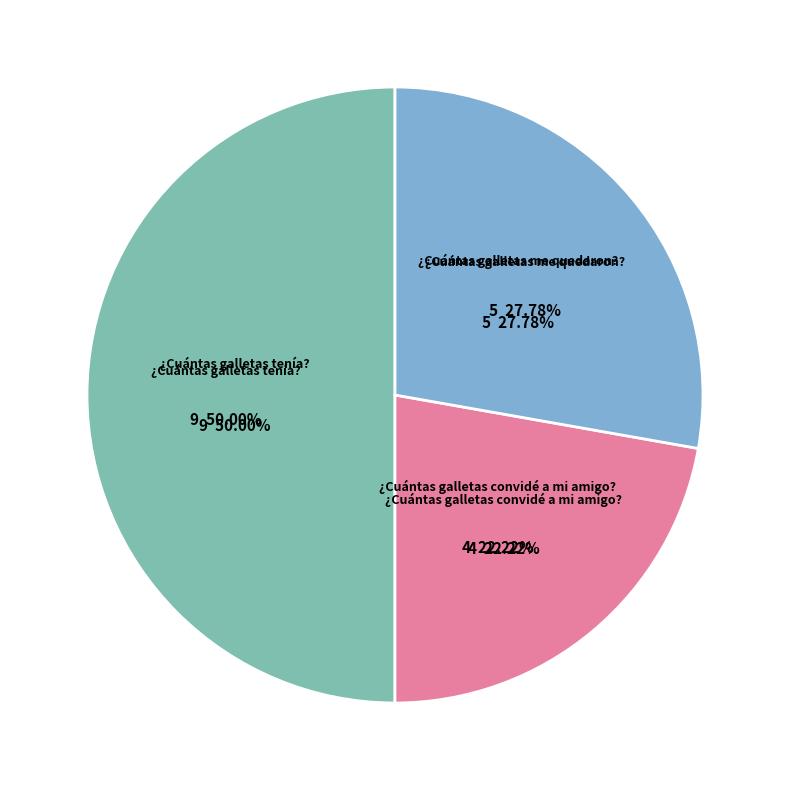

The ¿Cuántas galletas tenía? slice represents 41% of the pie. True or false?

False